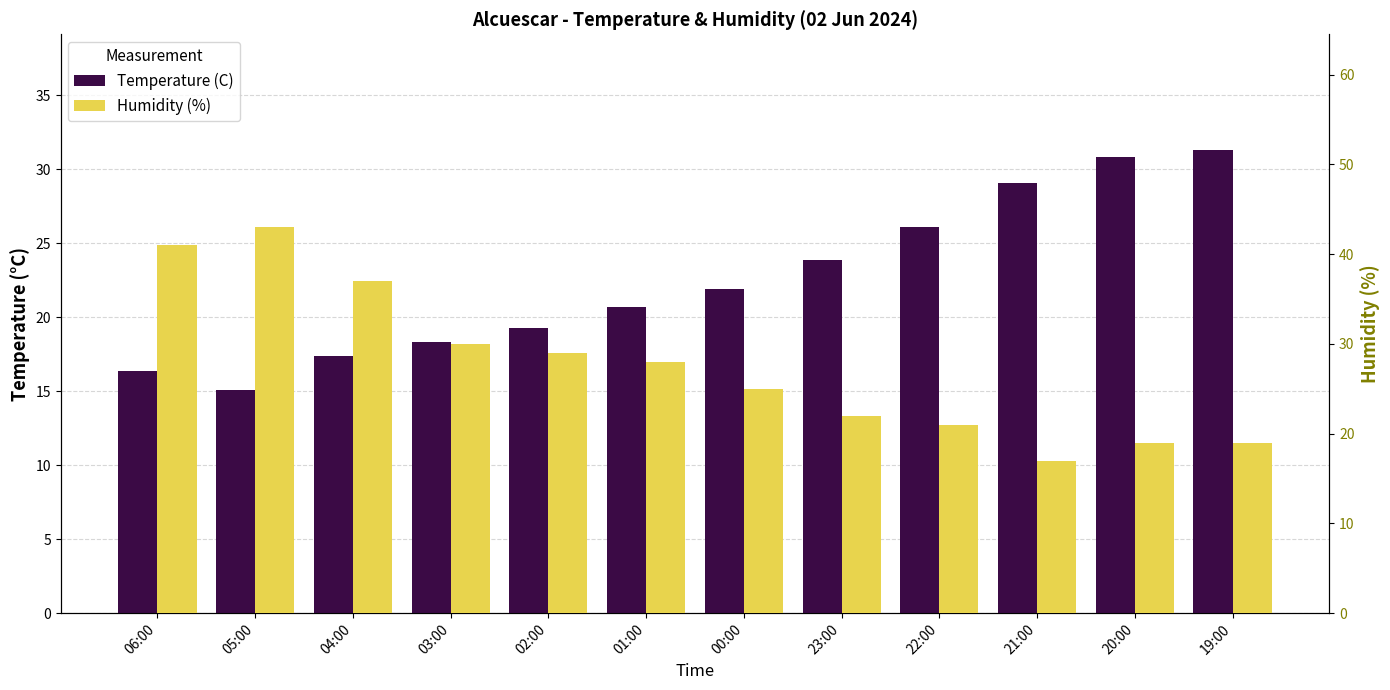

Is it true that Temperature (C) equals 9.0 at 21:00?

False